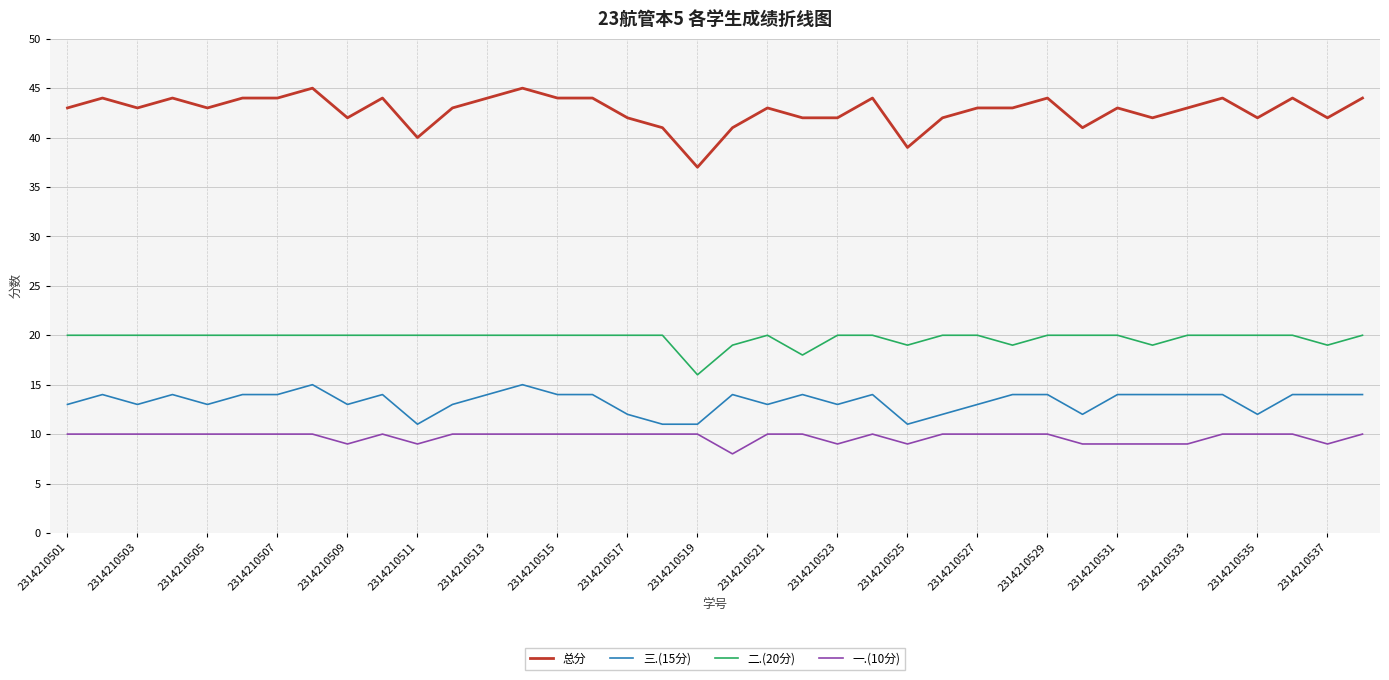

What is the maximum value shown in the chart?

45